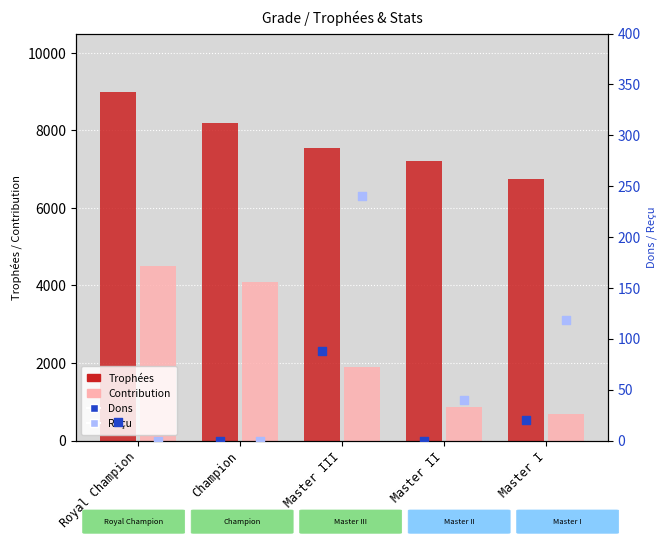

Which series contains the highest Y value?

Trophées